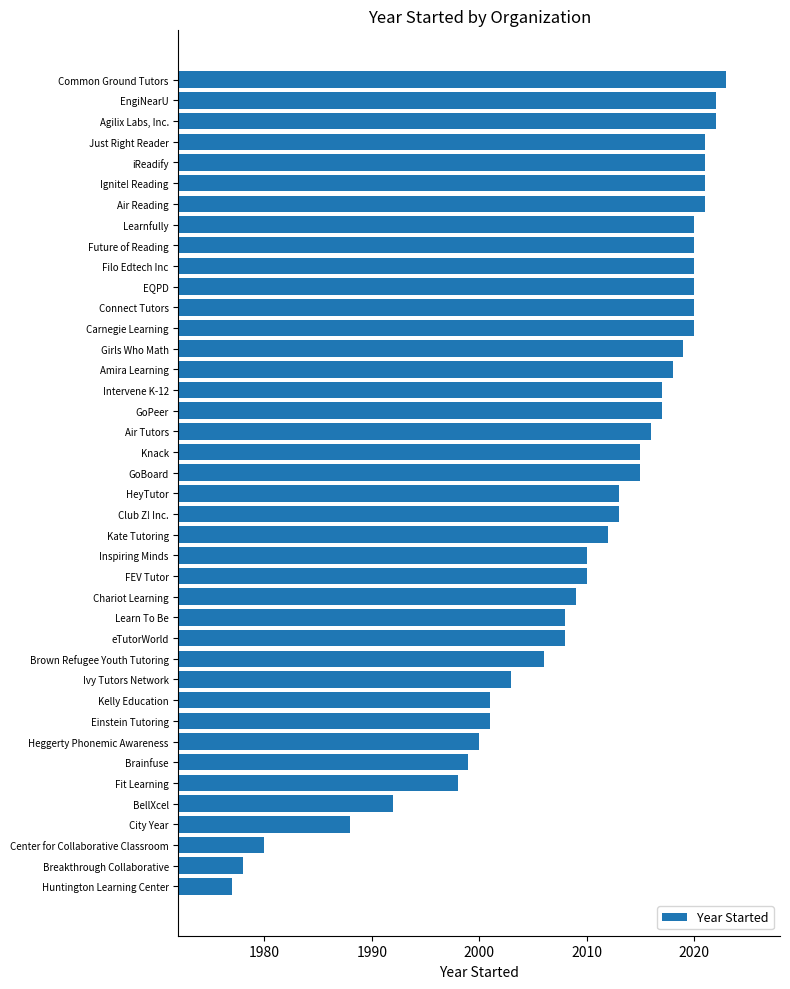

Which category has the highest value across all series?

Common Ground Tutors